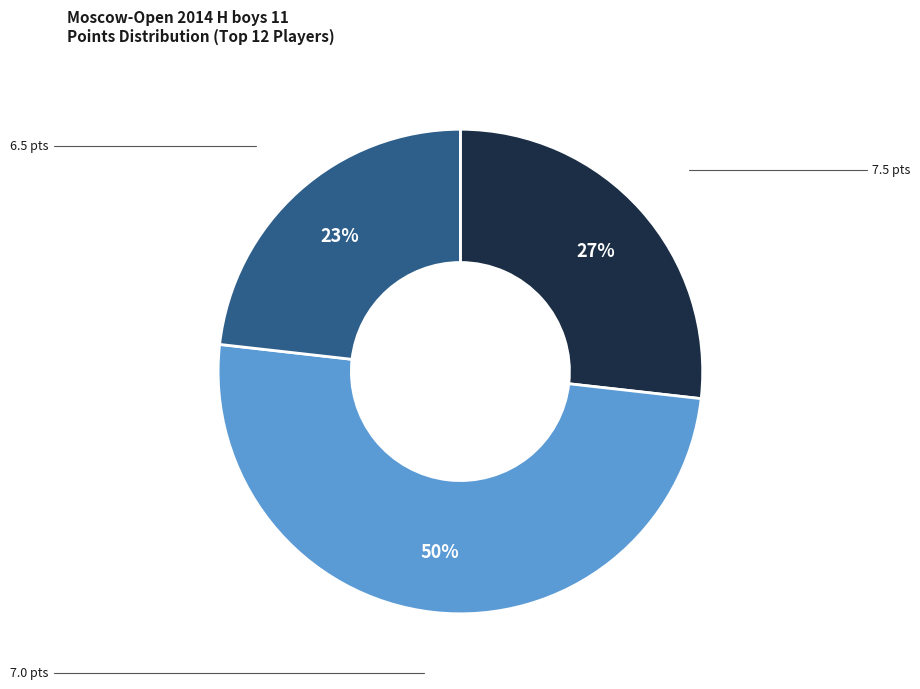

To the nearest percent, what is the average slice percentage?

33%